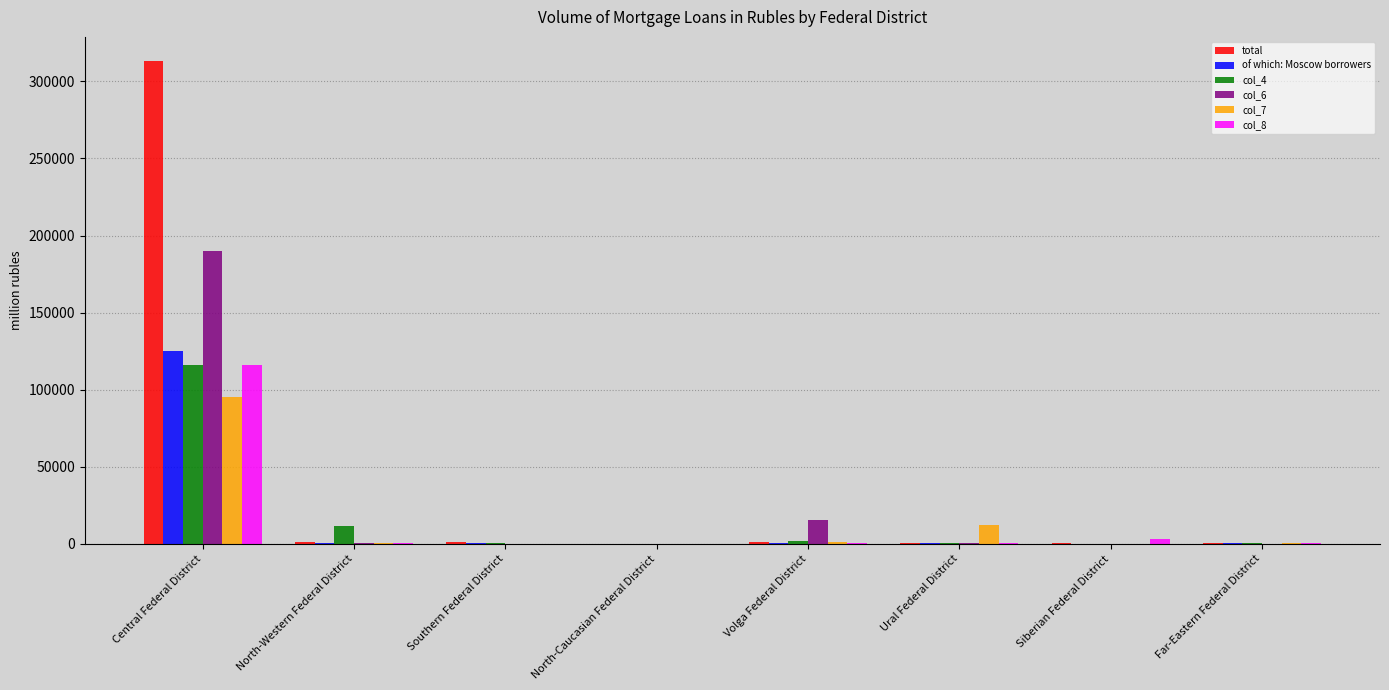

Between Central Federal District and Far-Eastern Federal District, which series saw the biggest shift?

total